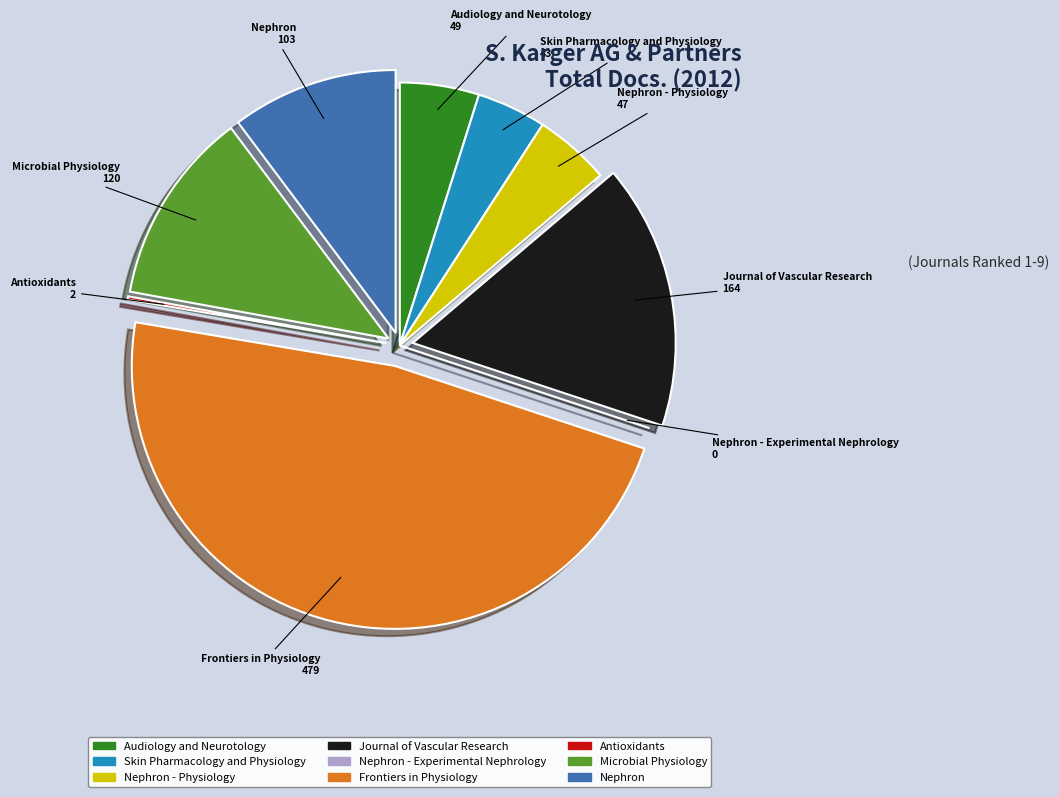

Is there a majority slice in this chart?

No